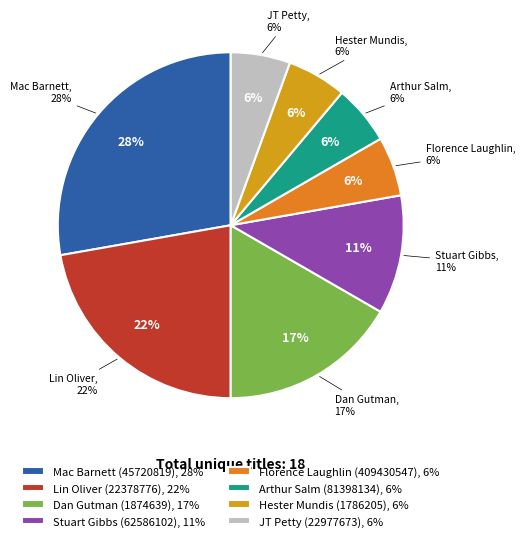

Is there any slice that represents more than half of the pie?

No